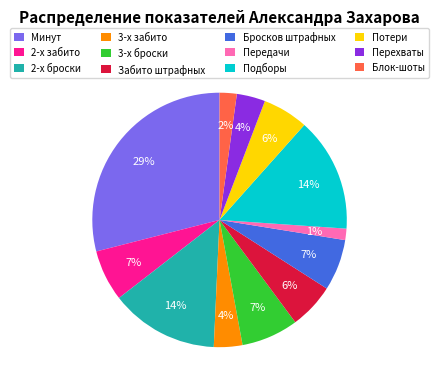

How many slices are in this pie chart?

12